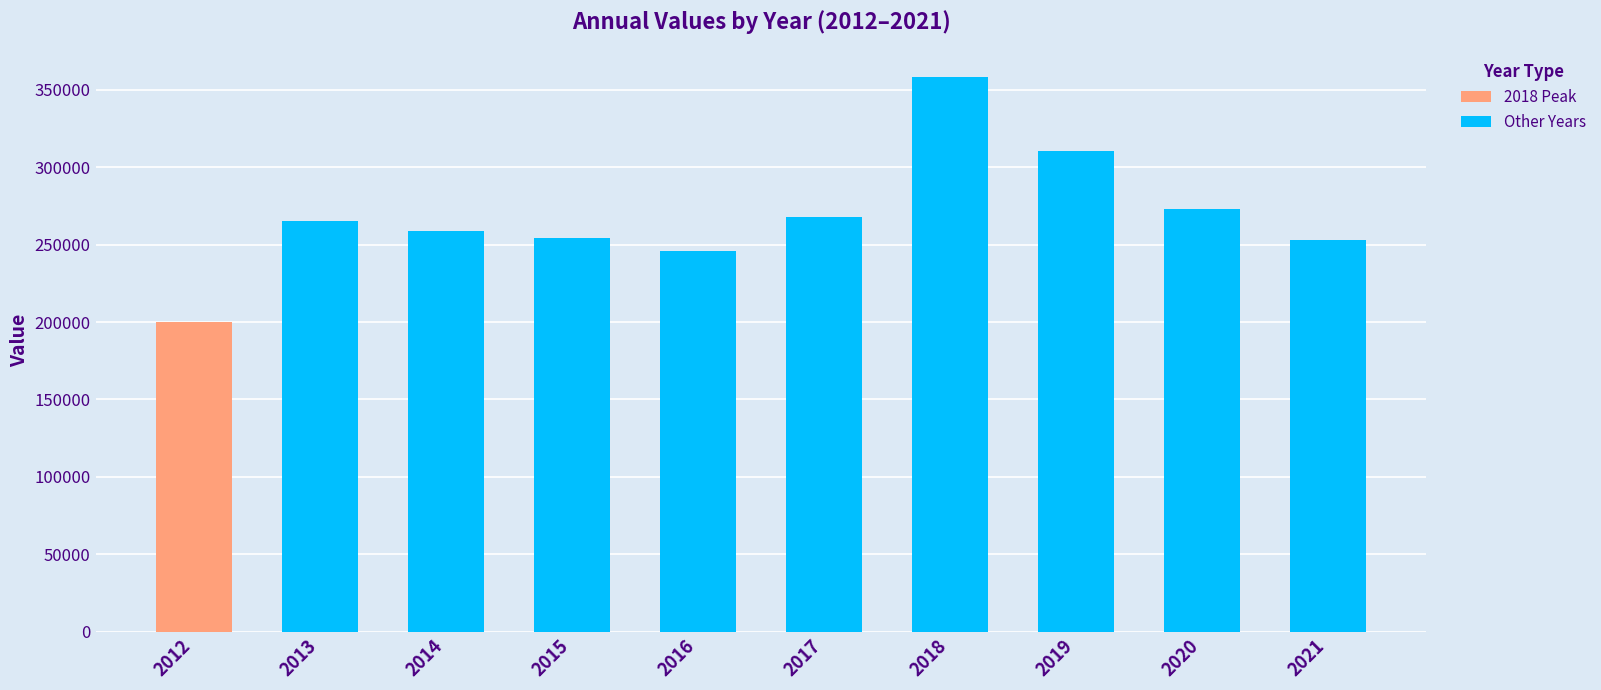

Read the value at 2018.

358012